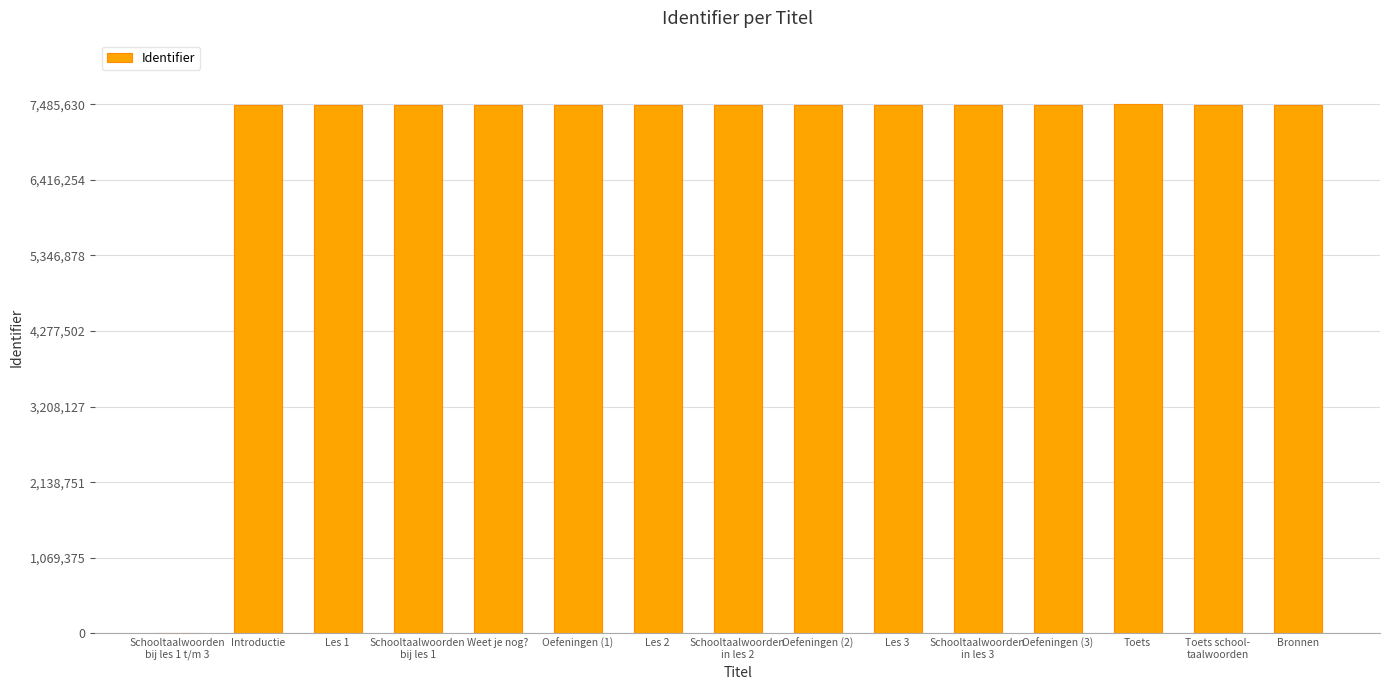

At which label is the value closest to 3742815?

Introductie